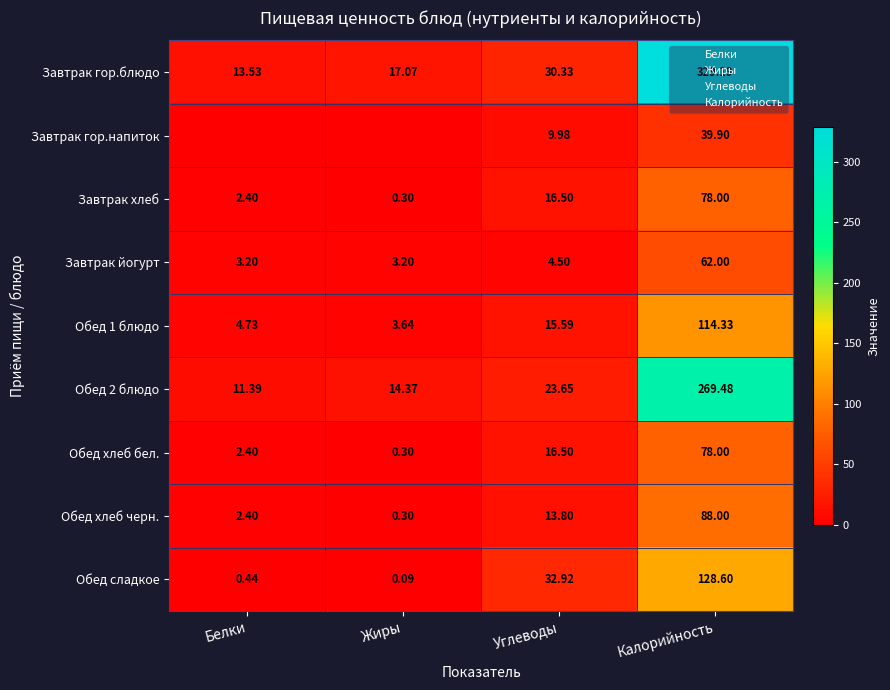

How many data points in Обед хлеб бел. are less than 16?

2